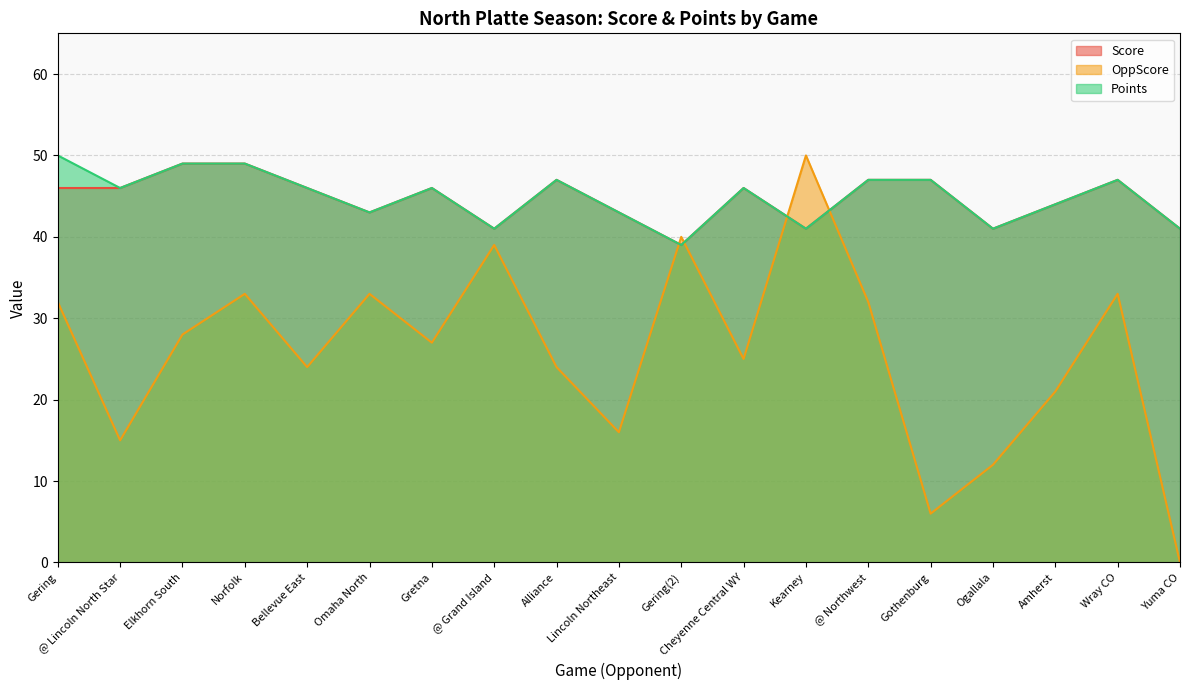

How many interior local peaks does the OppScore series have?

6